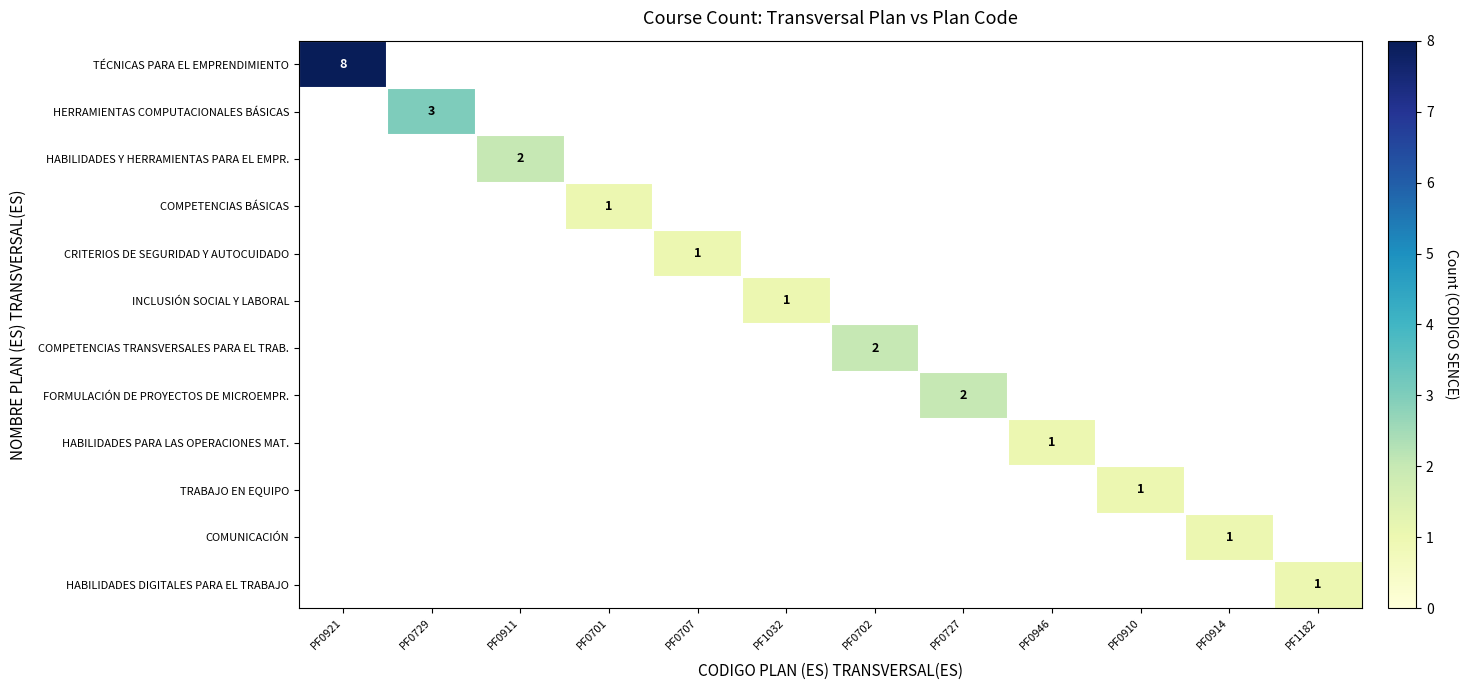

Between PF1032 and PF0914, which is larger?

PF0914